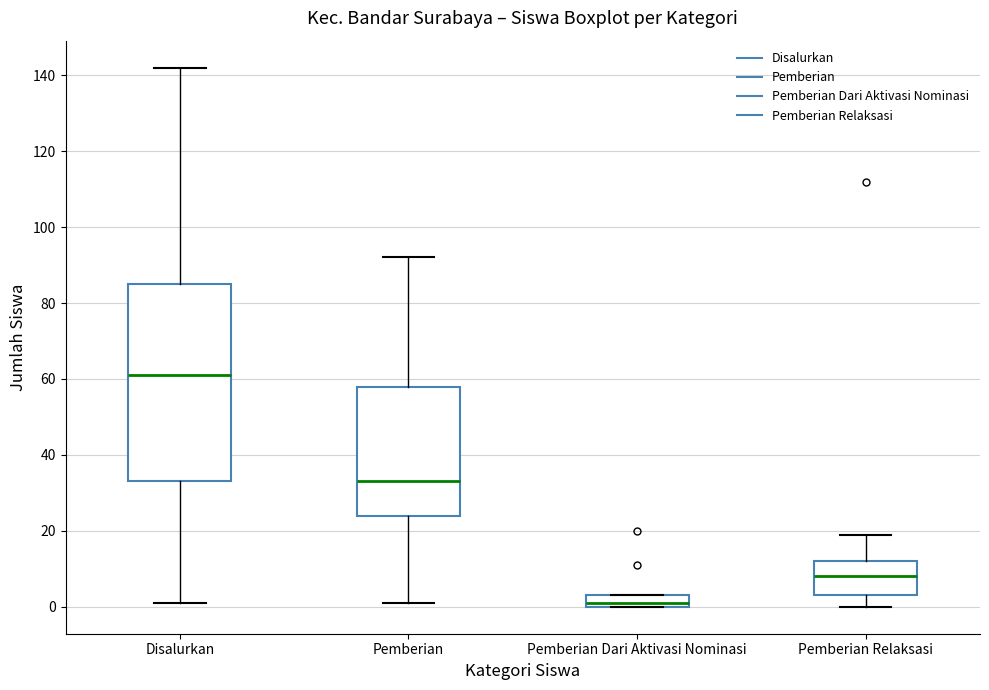

Reading left to right, read every box against the y-axis: the position of its median line, the range the box covers, and the ends of its whiskers. The values are not printed on the chart, so give them approximately, as read against the axis.

Disalurkan: median 62, box 34 to 86, whiskers 2 to 142
Pemberian: median 34, box 24 to 58, whiskers 2 to 92
Pemberian Dari Aktivasi Nominasi: median 2, box 0 to 4, whiskers 0 to 4
Pemberian Relaksasi: median 8, box 4 to 12, whiskers 0 to 20